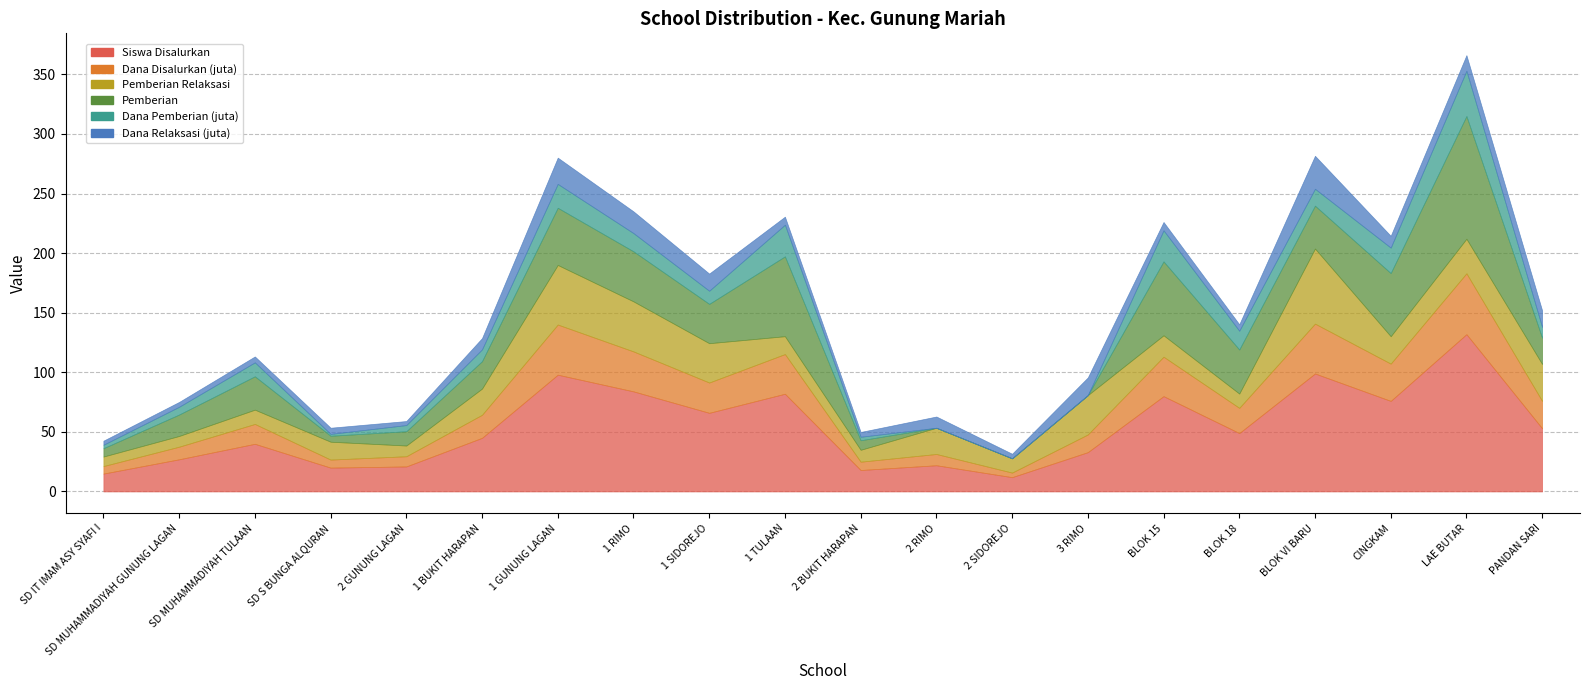

Is it true that Pemberian Relaksasi equals 24.3 at UPTD SPF SD NEGERI BLOK VI BARU?

False